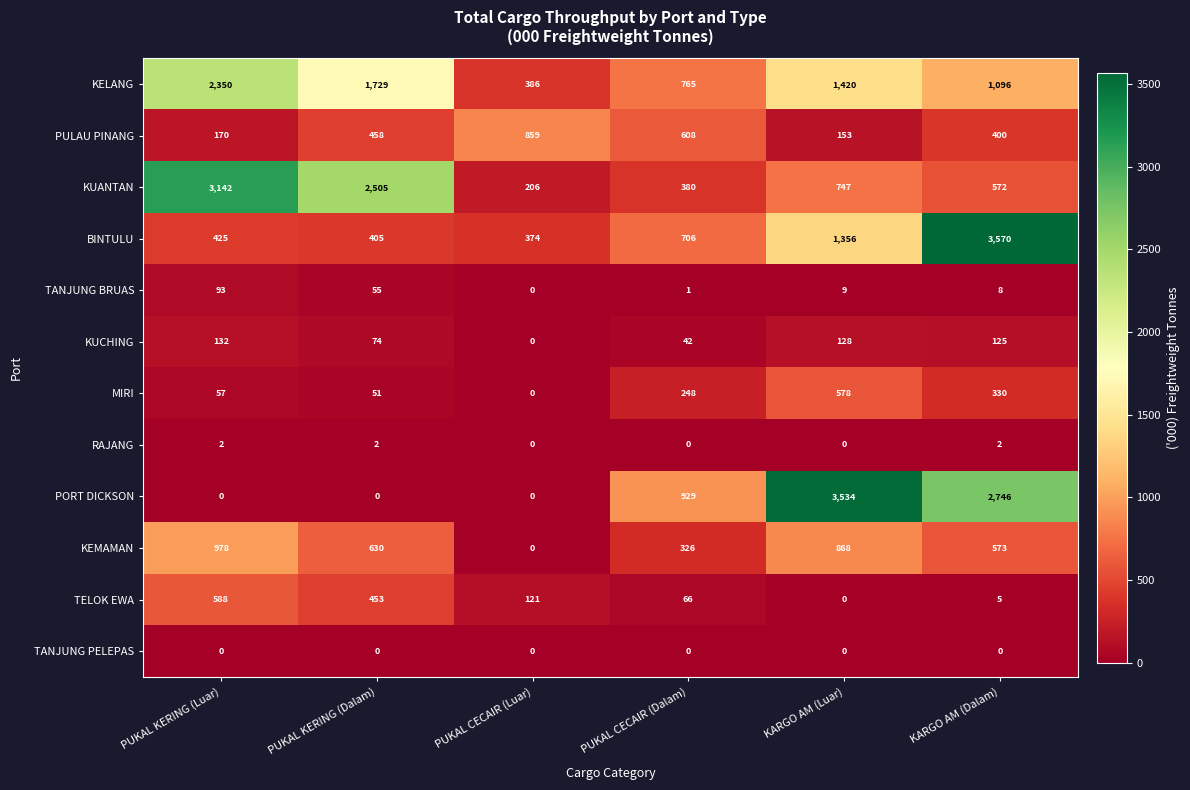

Which series has the largest total across all categories?

KELANG